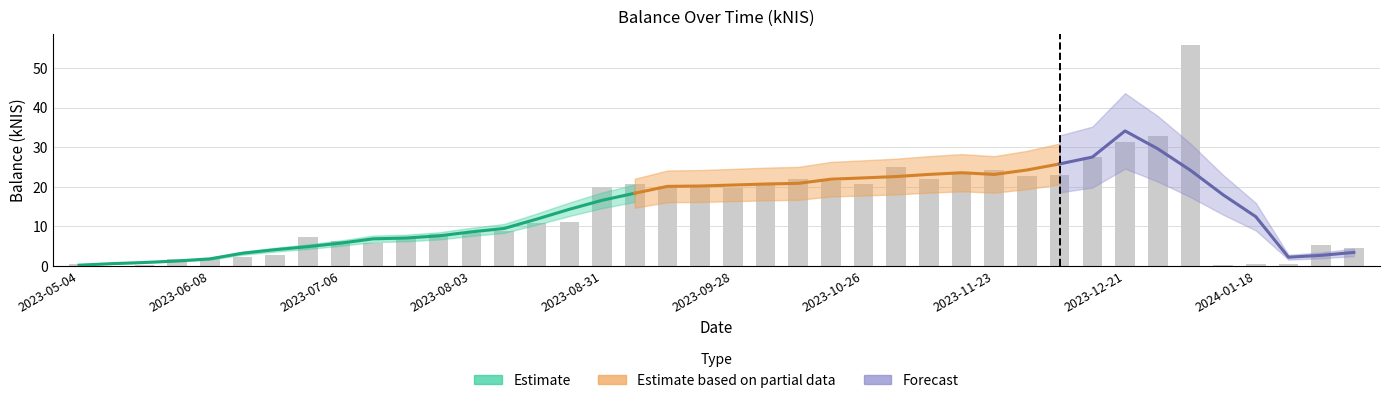

What is the difference between the values at 2024-01-25 and 2023-10-26?

20.3